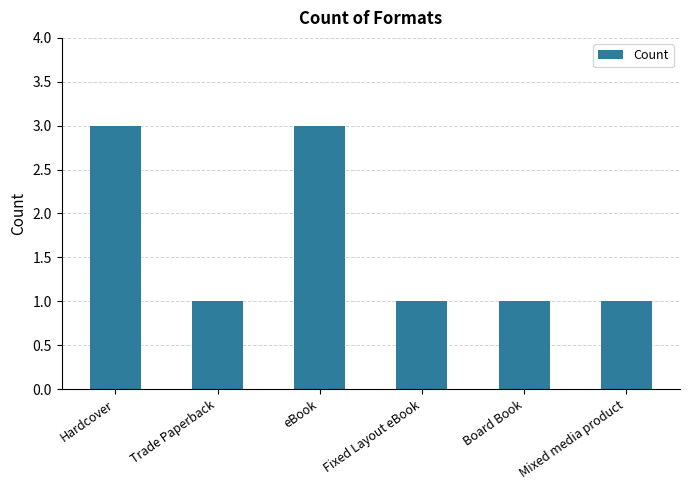

What position from the left is Mixed media product?

6